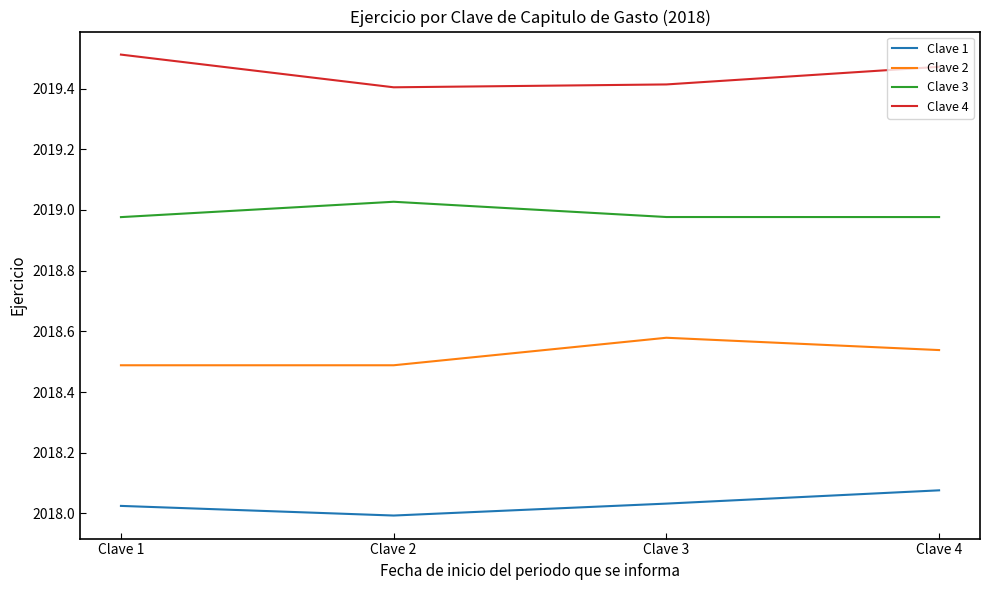

At which category does the chart reach its minimum across all series?

Clave 2